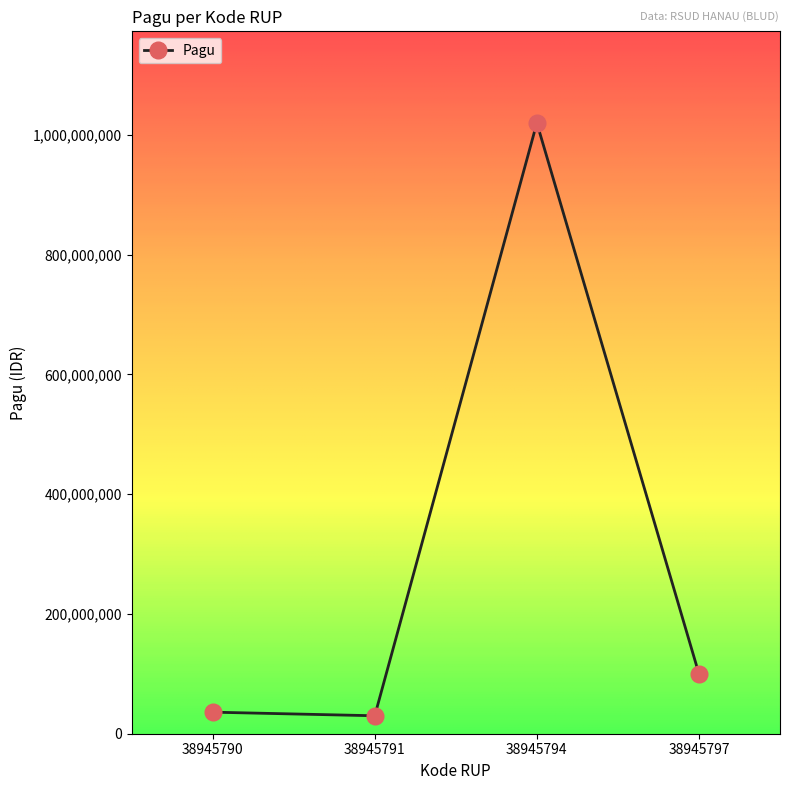

The chart shows a value of 30000000 at 38945791. True or false?

True